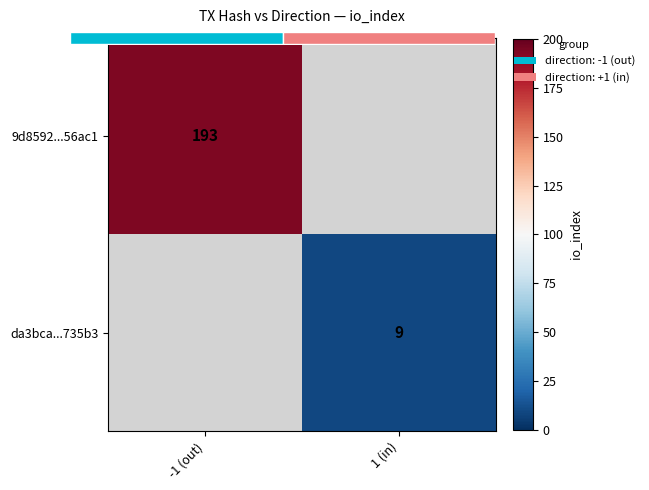

Which series has the largest range (max minus min)?

9d8592...56ac1